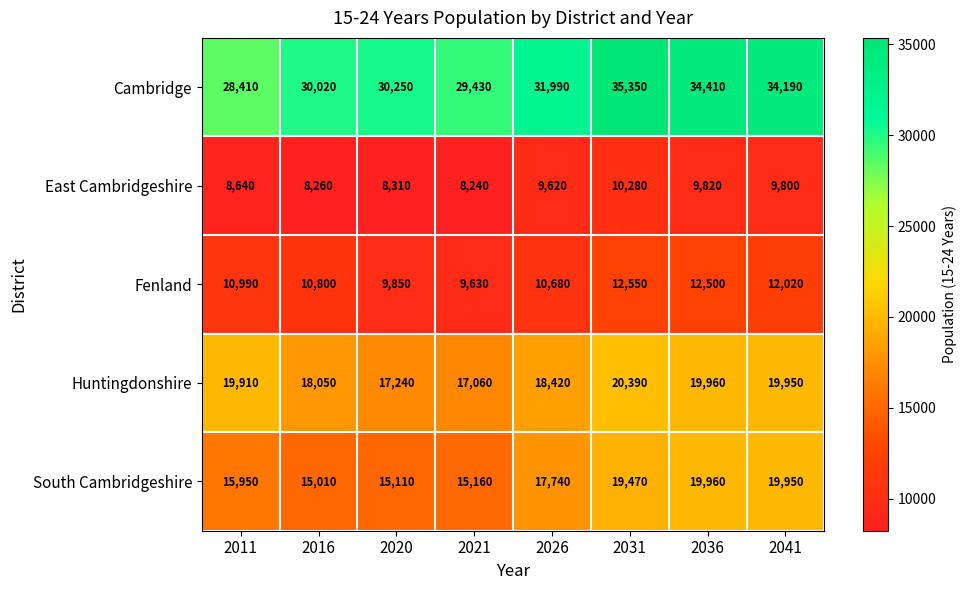

What is the sum of all East Cambridgeshire values?

72970